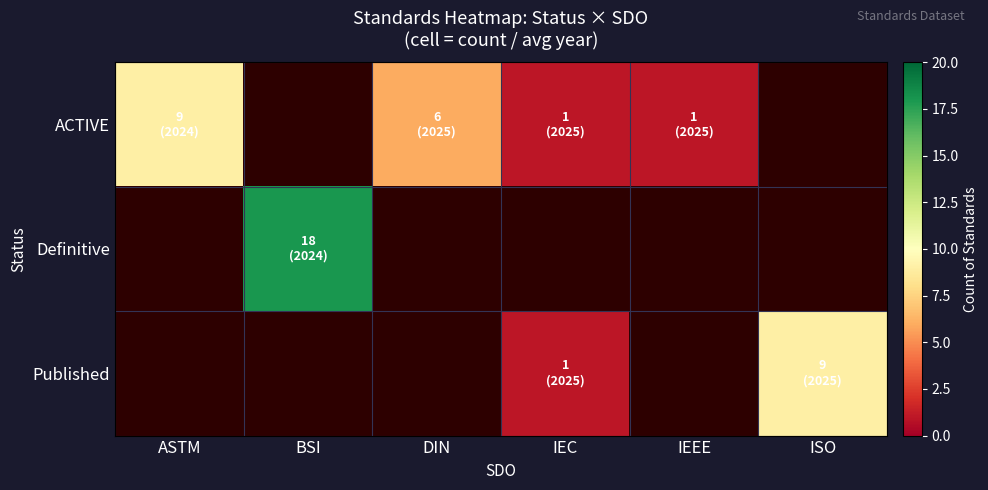

What is the maximum value shown in the chart?

18.0